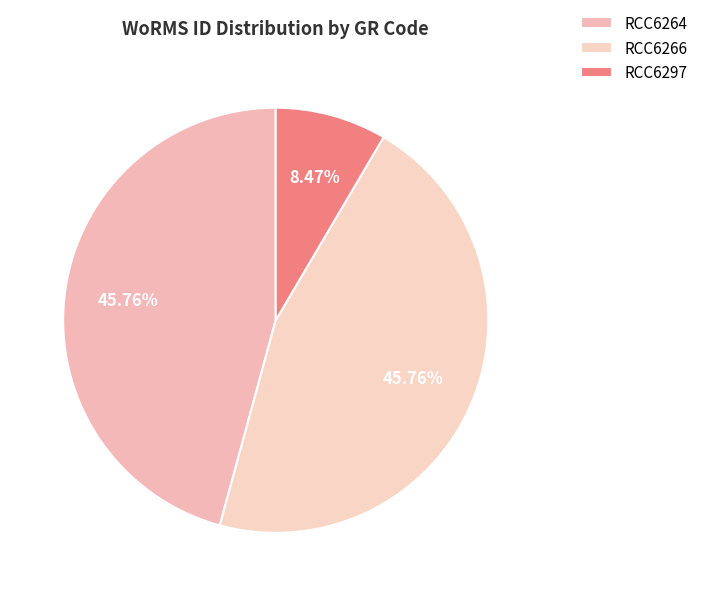

What is the total percentage of RCC6297 and RCC6266?

54.2%